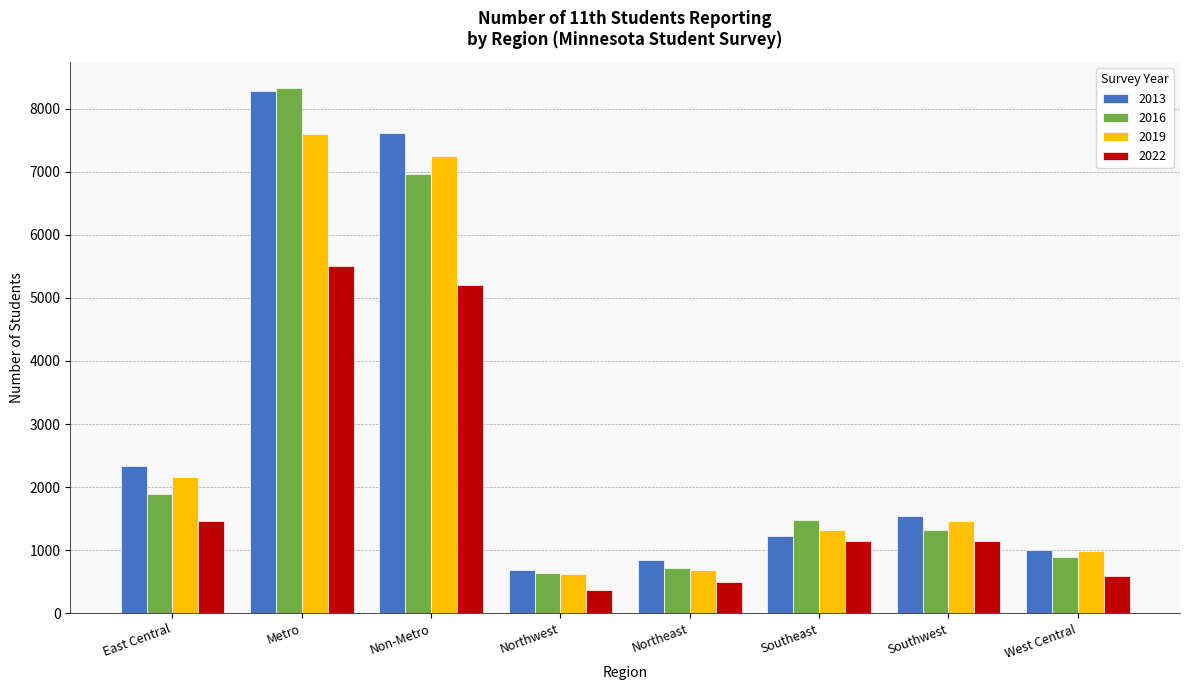

Is the value of 2013 at West Central greater than the value of 2016 at East Central?

No